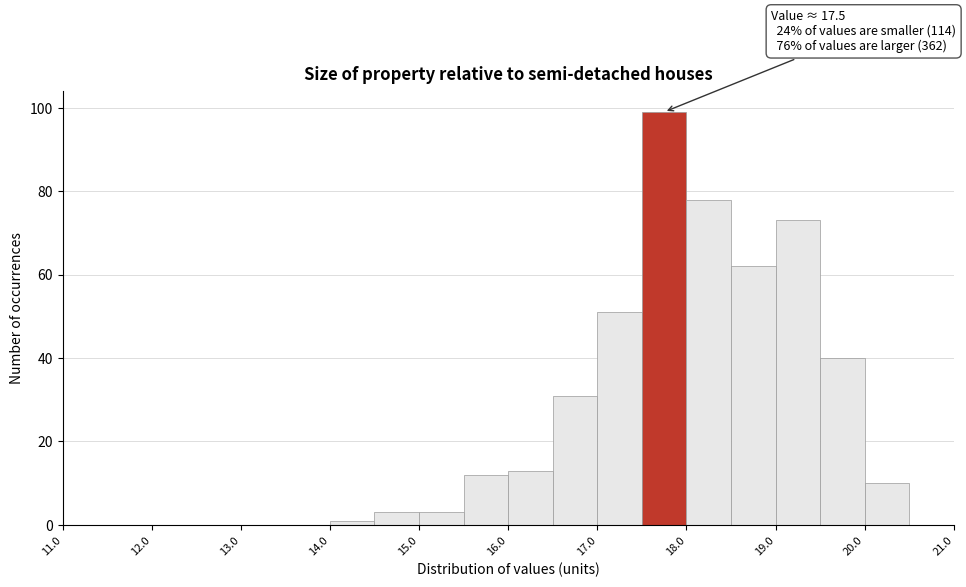

Which range on the x-axis has the tallest bar?

17.5 to 18.0